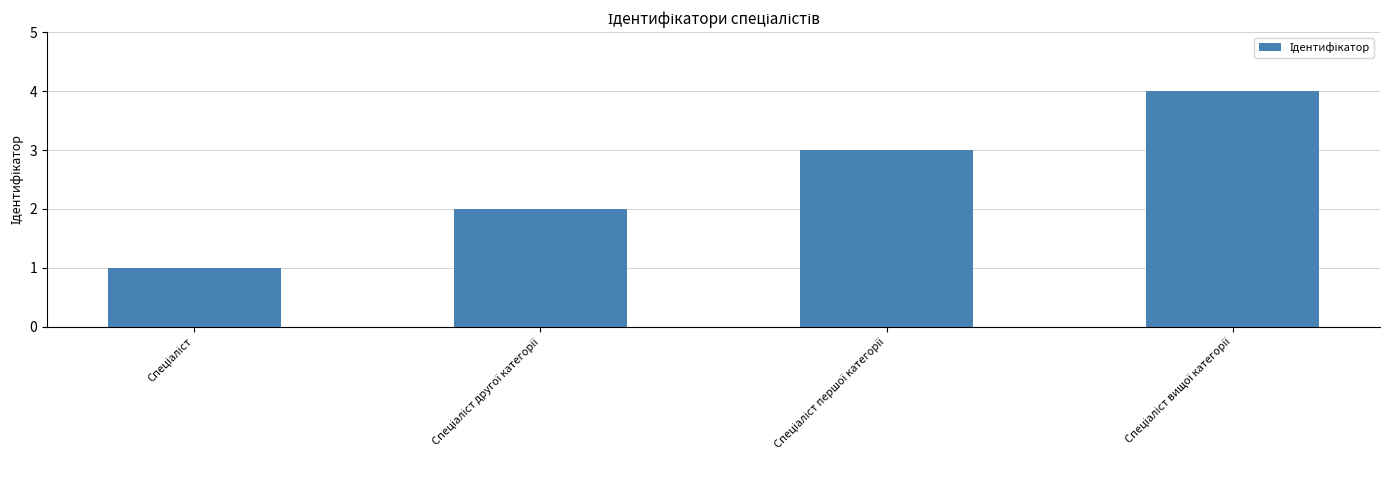

How many data points are less than 3?

2